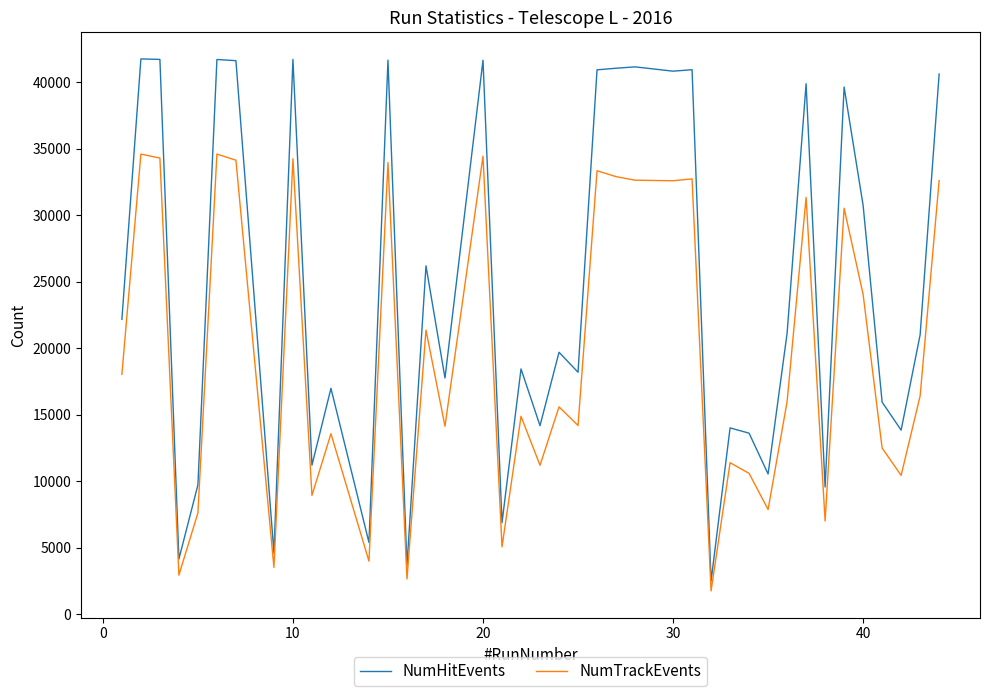

What is the greatest value displayed?

41757